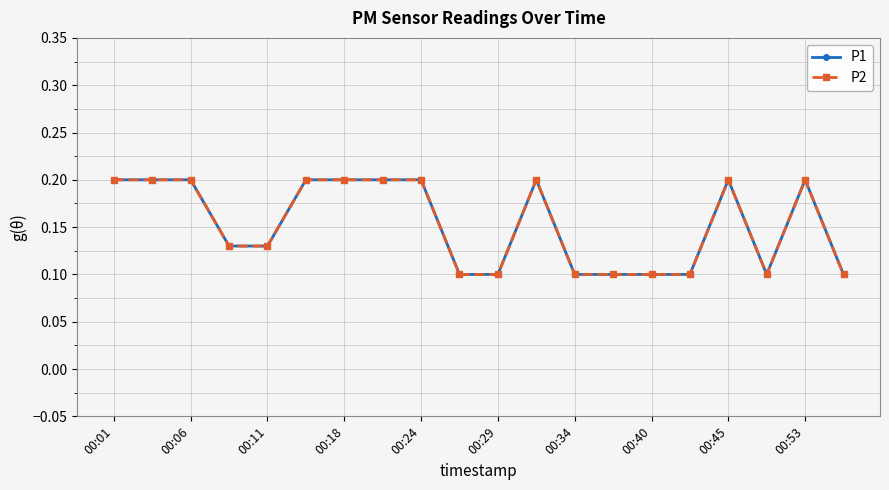

Reading left to right, transcribe all the data shown in this chart.

P1: 0.2	0.2	0.2	0.1	0.1	0.2	0.2	0.2	0.2	0.1	0.1	0.2	0.1	0.1	0.1	0.1	0.2	0.1	0.2	0.1
P2: 0.2	0.2	0.2	0.1	0.1	0.2	0.2	0.2	0.2	0.1	0.1	0.2	0.1	0.1	0.1	0.1	0.2	0.1	0.2	0.1